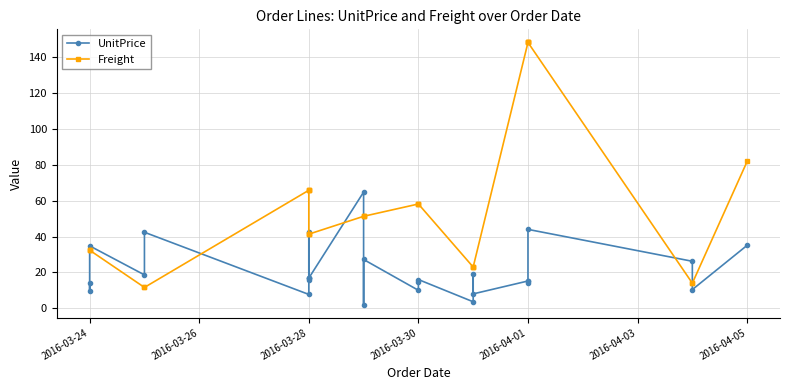

True or false: UnitPrice has more than 1 points higher than both neighbors.

True